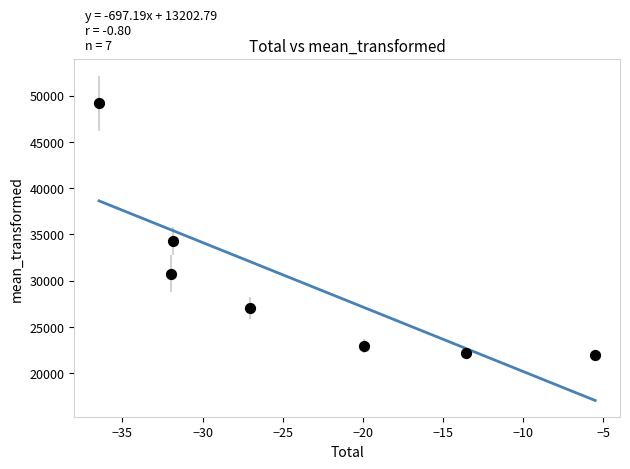

What is the average Y value?

29763